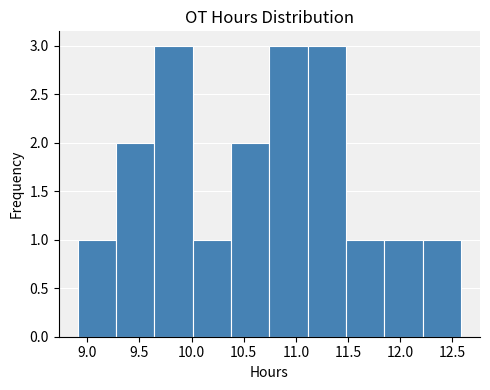

Reading left to right, list every bar in this chart as the range it spans on the x-axis followed by its height. Neither the bar edges nor the heights are printed on the chart, so give them approximately, as read against the axes.

8.90 to 9.30: 1
9.30 to 9.65: 2
9.65 to 10.00: 3
10.00 to 10.40: 1
10.40 to 10.75: 2
10.75 to 11.10: 3
11.10 to 11.50: 3
11.50 to 11.85: 1
11.85 to 12.20: 1
12.20 to 12.60: 1